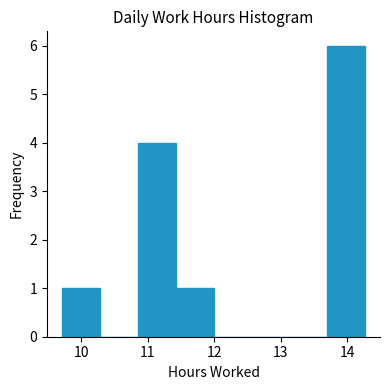

How tall is the bar that spans 9.71 to 10.28 on the x-axis? Neither the bar edges nor the heights are printed on the chart, so give them approximately, as read against the axes.

1